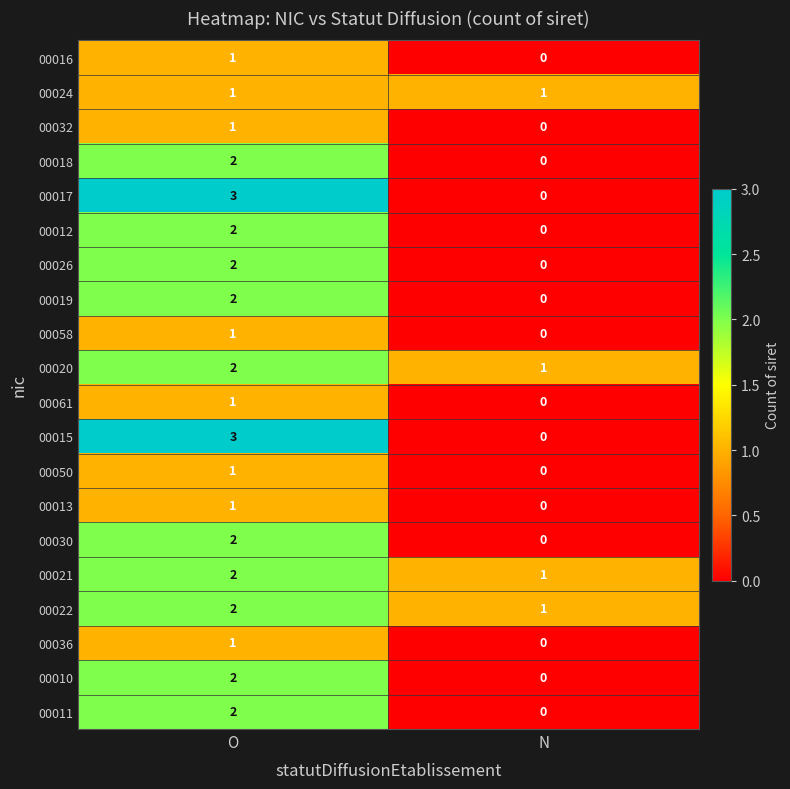

What is the total value across all series at N?

4